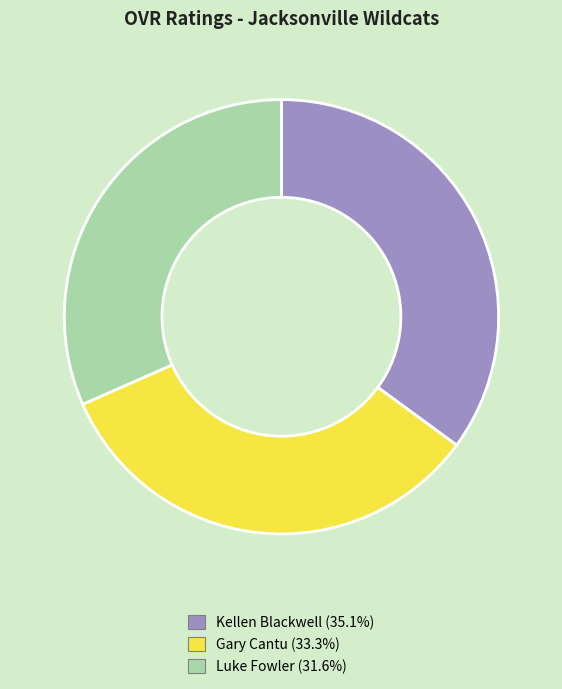

Is Luke Fowler the majority of the pie?

No